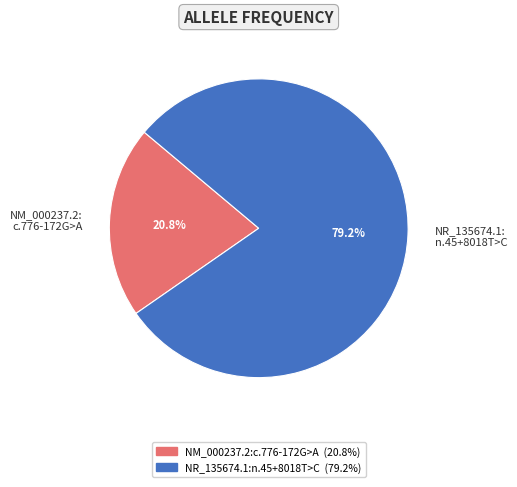

What is the total percentage of NM_000237.2: c.776-172G>A and NR_135674.1: n.45+8018T>C?

100.0%